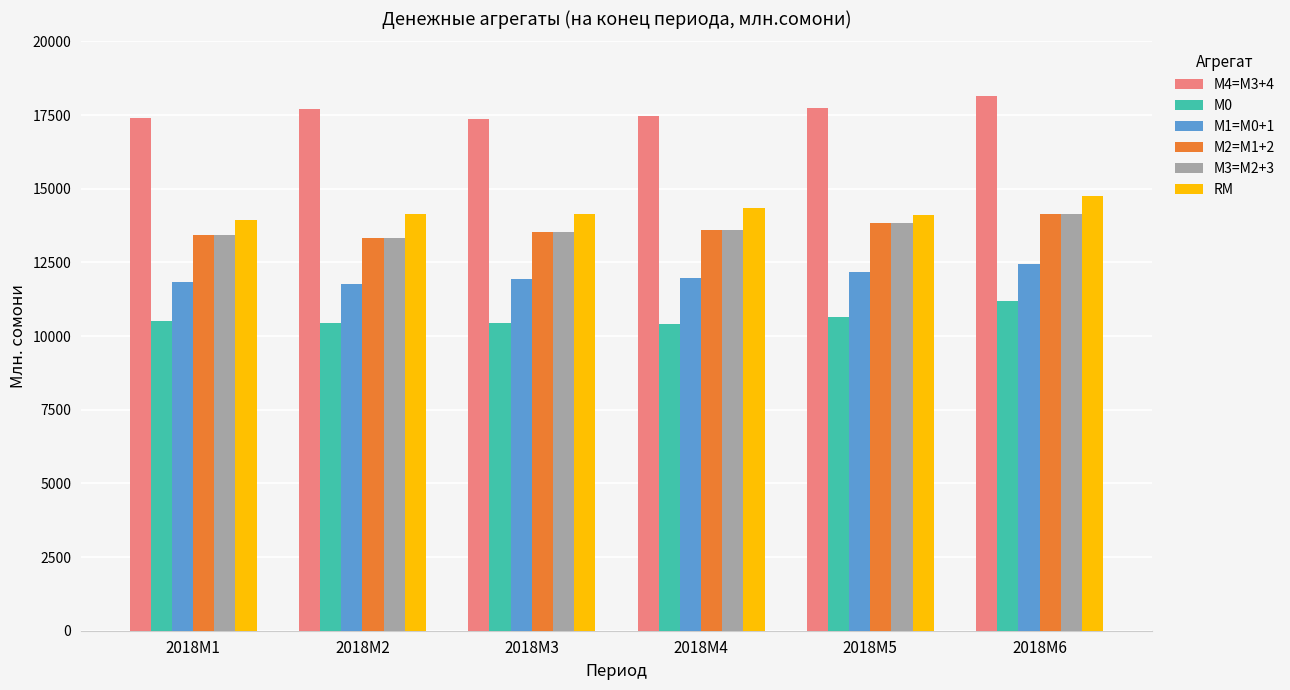

How many data points in М2=M1+2 are above 13600?

3